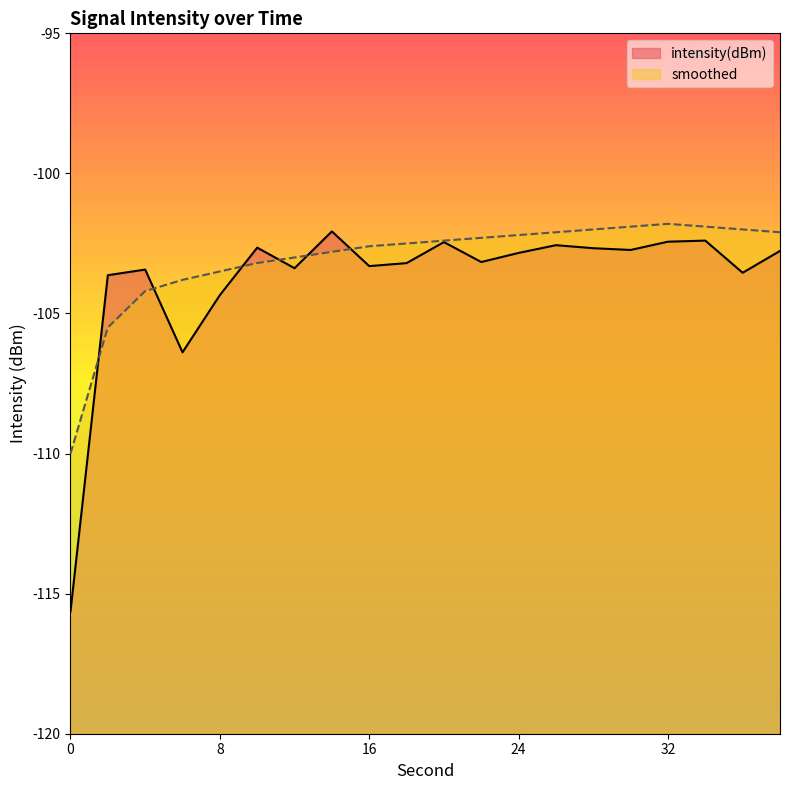

At which category is the sum across all series the highest?

32